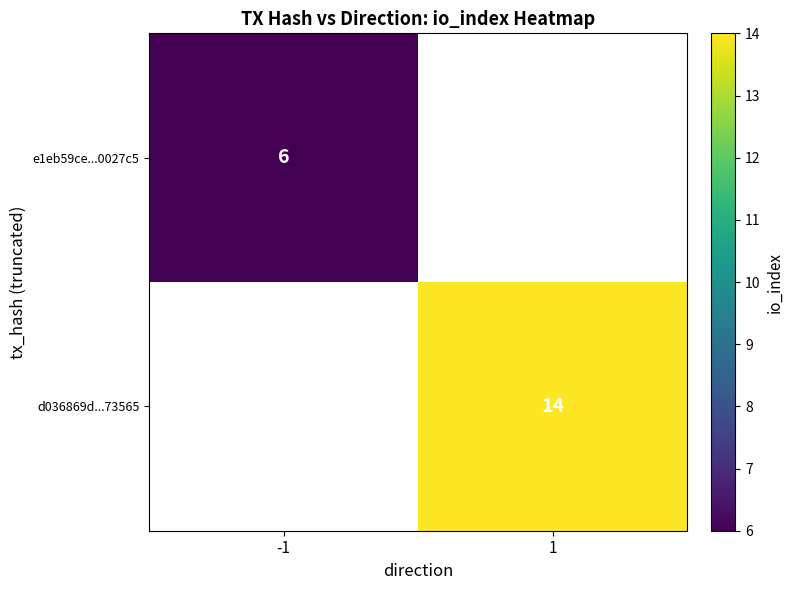

The value of d036869d...73565 at 1 is 14. True or false?

True